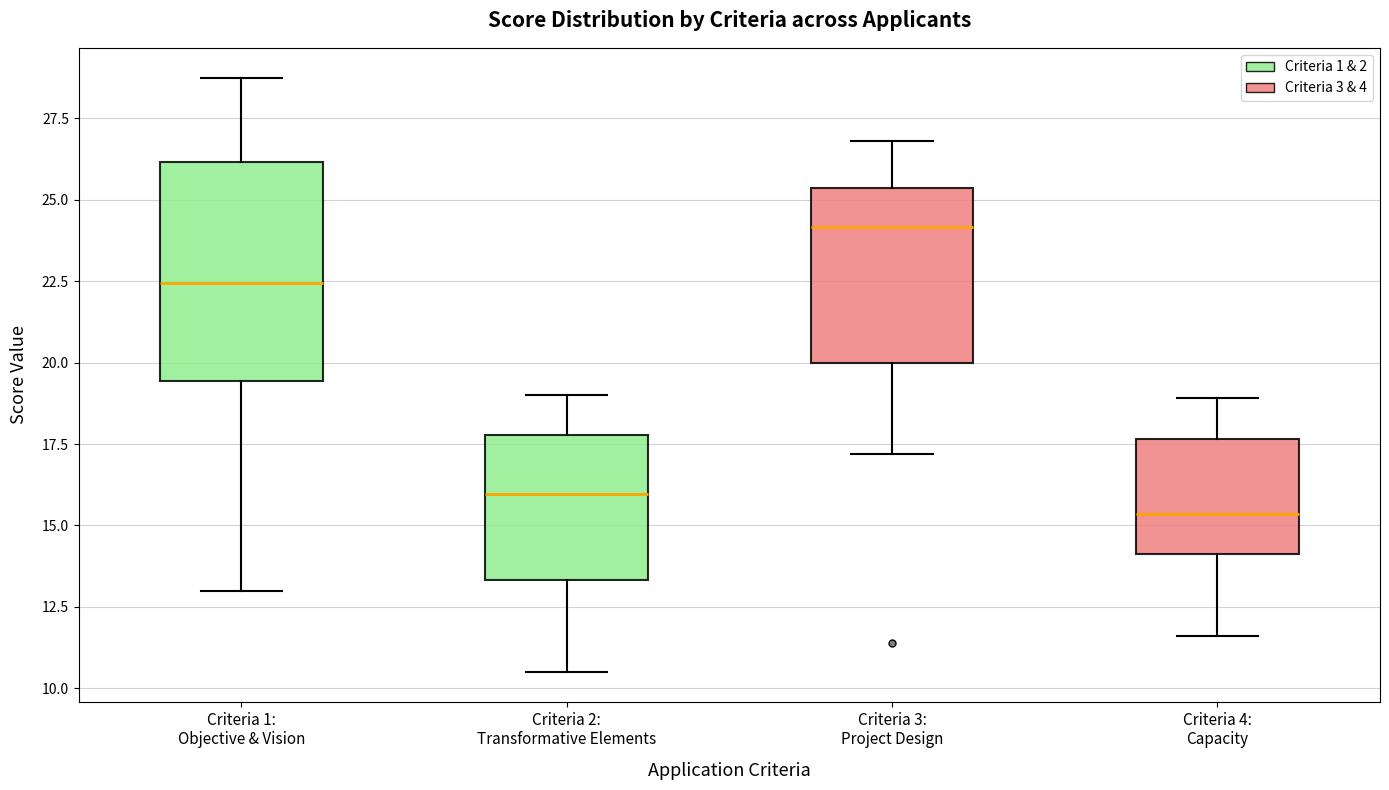

Reading left to right, transcribe this box plot: for each box, give where its median line is, the range the box spans, and where its two whiskers end, as read against the y-axis. The values are not printed on the chart, so give them approximately, as read against the axis.

Criteria 1: Objective & Vision: median 22.5, box 19.5 to 26.0, whiskers 13.0 to 29.0
Criteria 2: Transformative Elements: median 16.0, box 13.5 to 18.0, whiskers 10.5 to 19.0
Criteria 3: Project Design: median 24.0, box 20.0 to 25.5, whiskers 17.0 to 27.0
Criteria 4: Capacity: median 15.5, box 14.0 to 17.5, whiskers 11.5 to 19.0